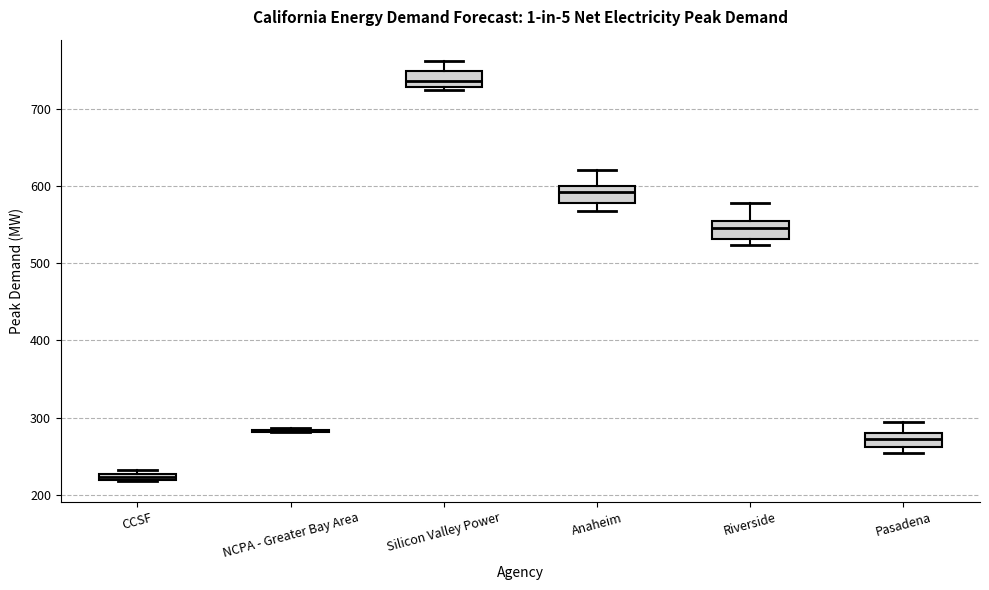

Where is the lower edge of the box for Silicon Valley Power on the y-axis? The values are not printed on the chart, so give them approximately, as read against the axis.

730